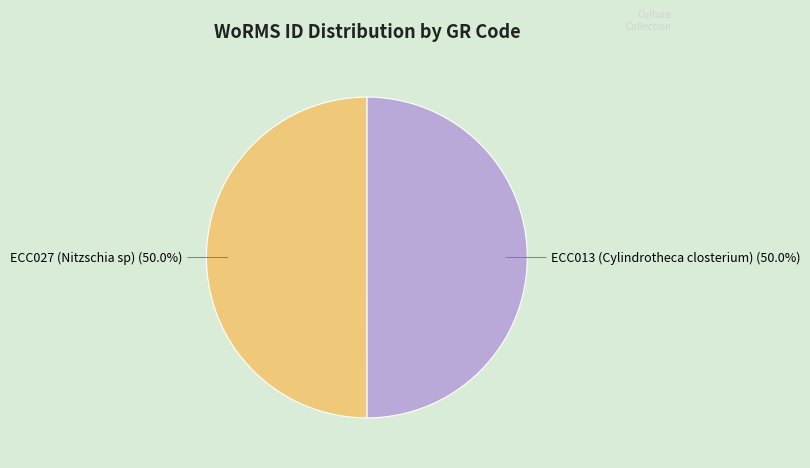

Approximately how many times larger is the value at ECC027 (Nitzschia sp) compared to ECC013 (Cylindrotheca closterium)?

1.0